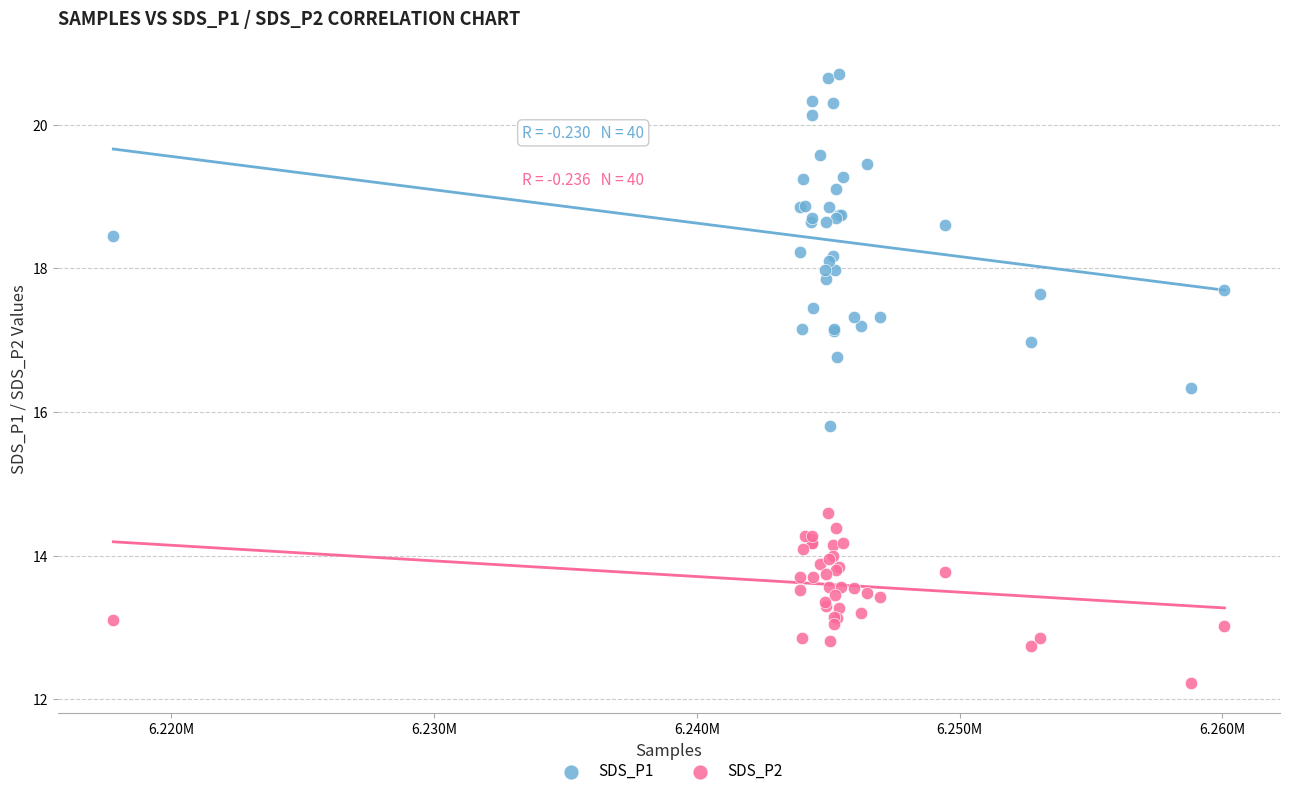

Which series contains the lowest Y value?

SDS_P2